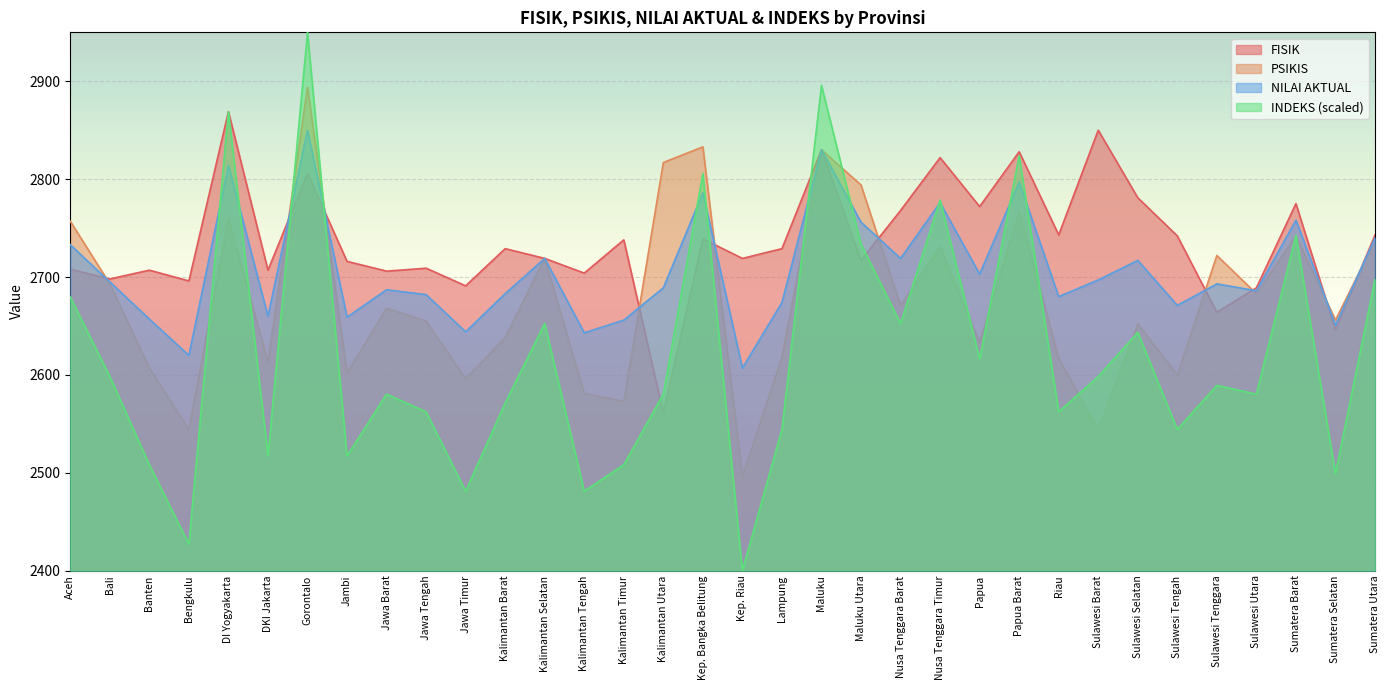

Rank the categories by INDEKS value from highest to lowest.

Gorontalo, Maluku, DI Yogyakarta, Papua Barat, Kep. Bangka Belitung, Nusa Tenggara Timur, Sumatera Barat, Maluku Utara, Sumatera Utara, Aceh, Kalimantan Selatan, Nusa Tenggara Barat, Sulawesi Selatan, Papua, Bali, Sulawesi Barat, Sulawesi Tenggara, Jawa Barat, Kalimantan Utara, Sulawesi Utara, Kalimantan Barat, Jawa Tengah, Riau, Lampung, Sulawesi Tengah, DKI Jakarta, Jambi, Banten, Kalimantan Timur, Sumatera Selatan, Jawa Timur, Kalimantan Tengah, Bengkulu, Kep. Riau